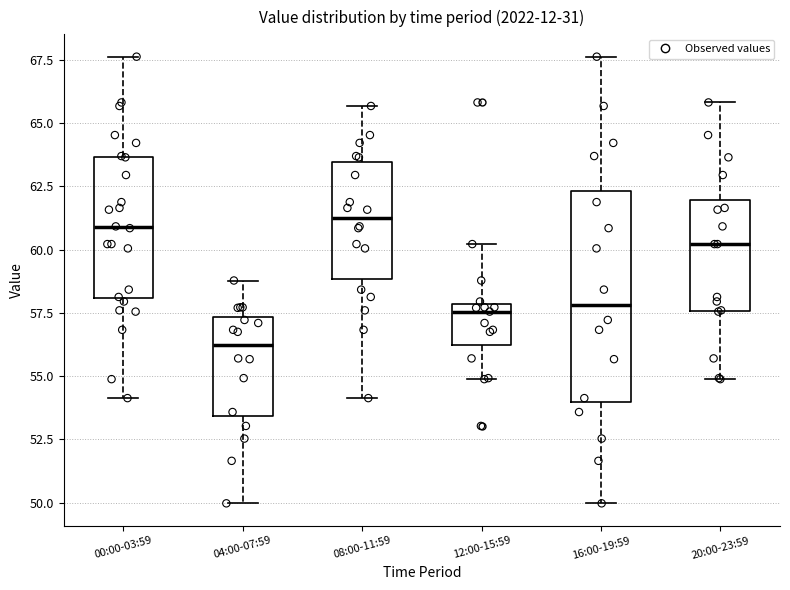

Reading left to right, transcribe this box plot: for each box, give where its median line is, the range the box spans, and where its two whiskers end, as read against the y-axis. The values are not printed on the chart, so give them approximately, as read against the axis.

00:00-03:59: median 61.0, box 58.0 to 63.5, whiskers 54.0 to 67.5
04:00-07:59: median 56.0, box 53.5 to 57.5, whiskers 50.0 to 59.0
08:00-11:59: median 61.5, box 59.0 to 63.5, whiskers 54.0 to 65.5
12:00-15:59: median 57.5, box 56.0 to 58.0, whiskers 55.0 to 60.0
16:00-19:59: median 58.0, box 54.0 to 62.5, whiskers 50.0 to 67.5
20:00-23:59: median 60.0, box 57.5 to 62.0, whiskers 55.0 to 66.0